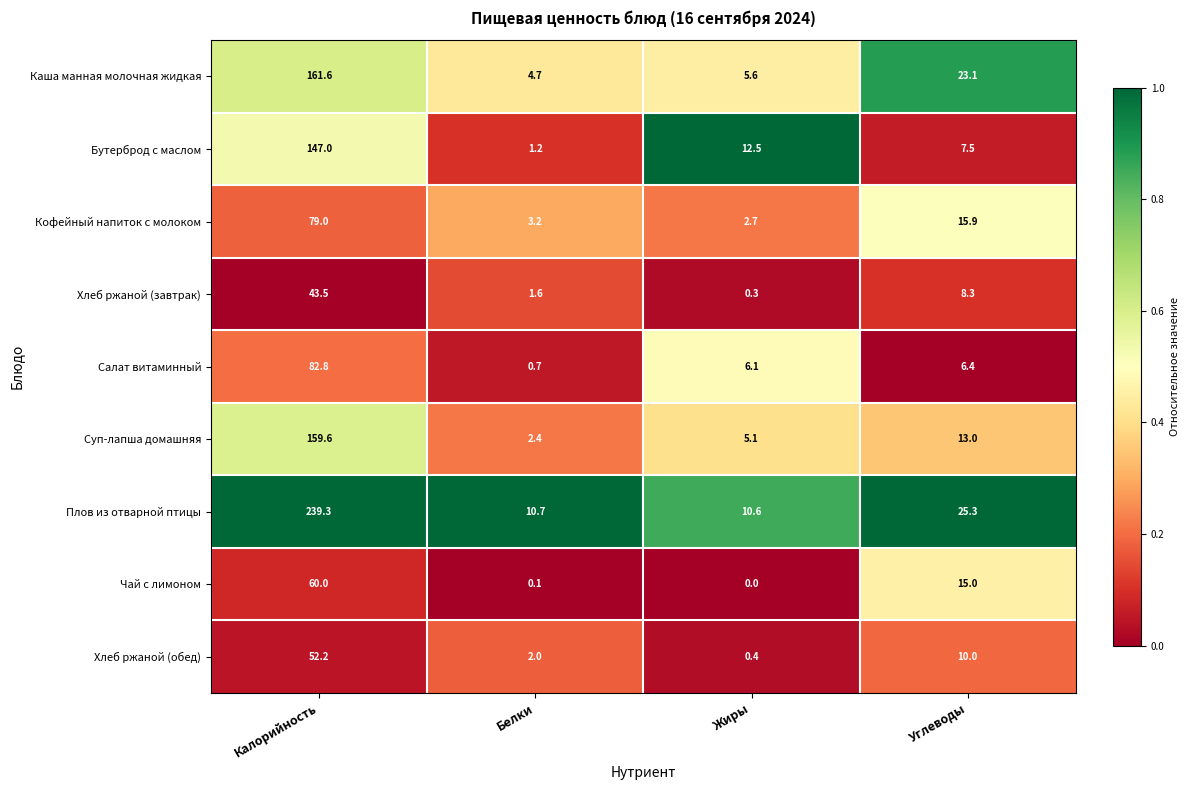

How many data points does each series have?

4